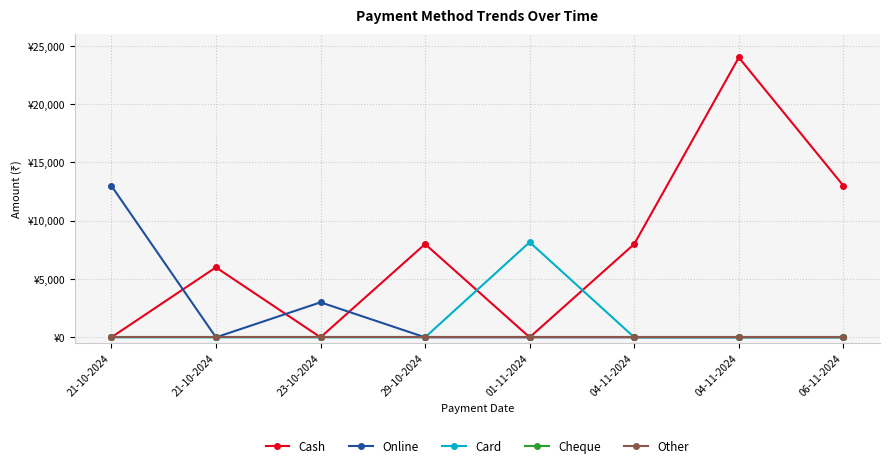

What is the difference between the second highest and minimum values in the Cash series?

13000